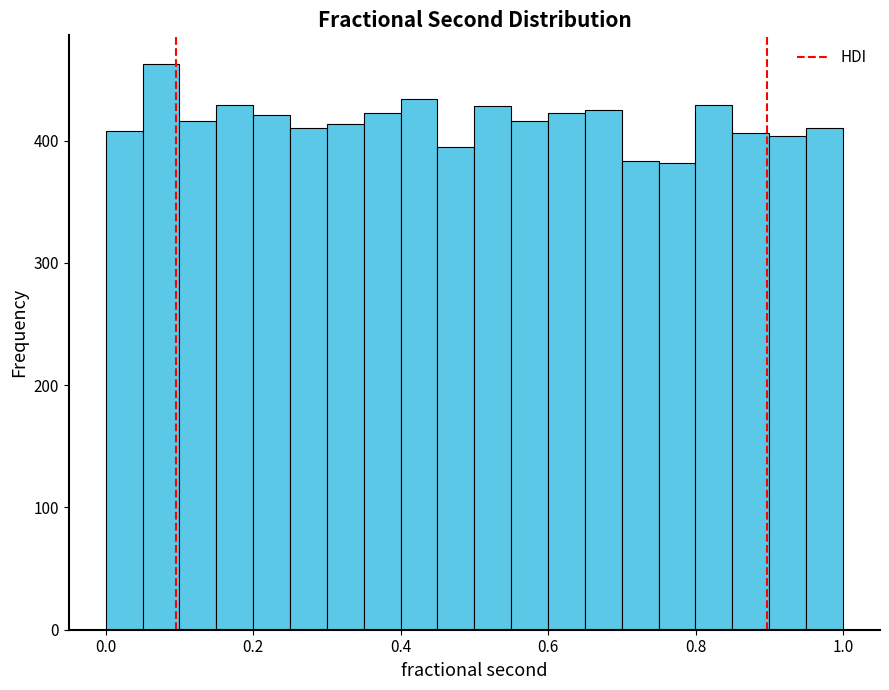

Around what value on the x-axis is the tallest bar? Give the approximate position of its centre, as read against the axis.

0.08